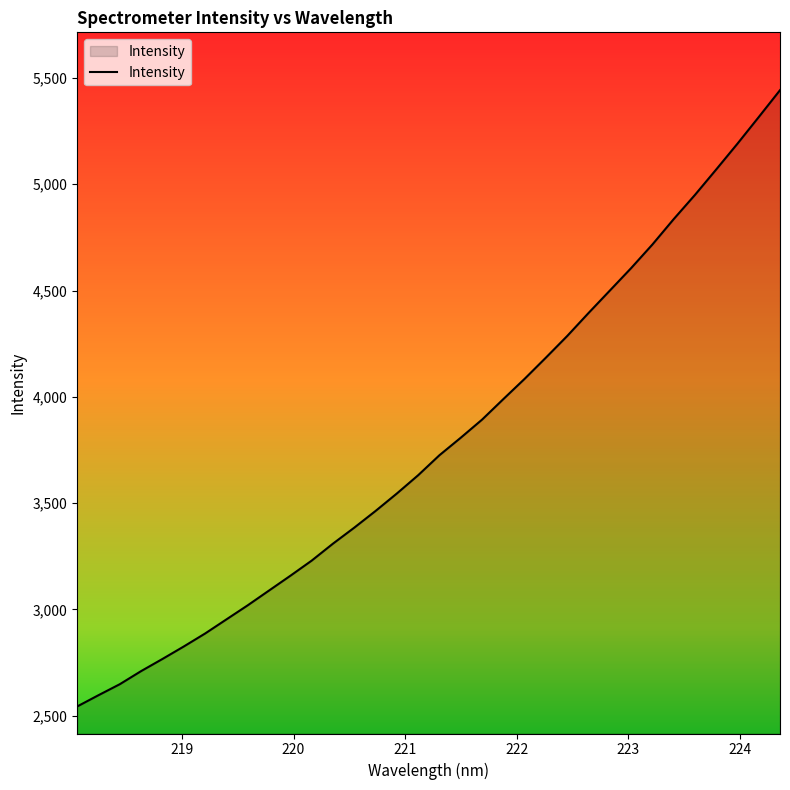

Does the chart display data point markers on the line(s)?

No